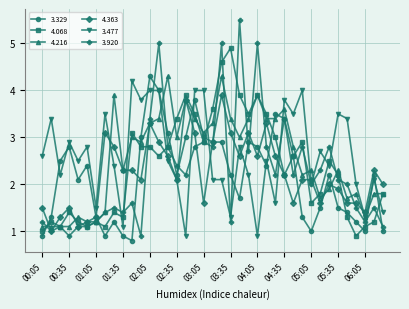

Which series ends up on top after the final intersection of 4.068 and 3.477?

4.068